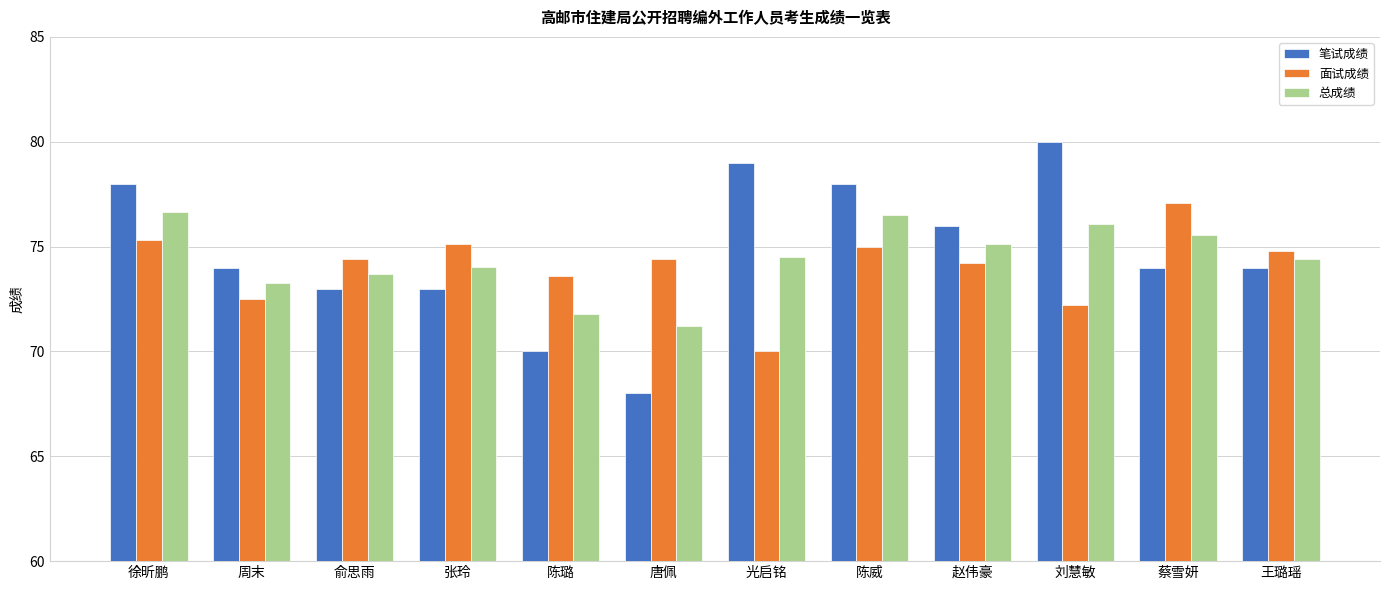

What is the difference between the 笔试成绩 values at 王璐瑶 and 陈威?

4.0